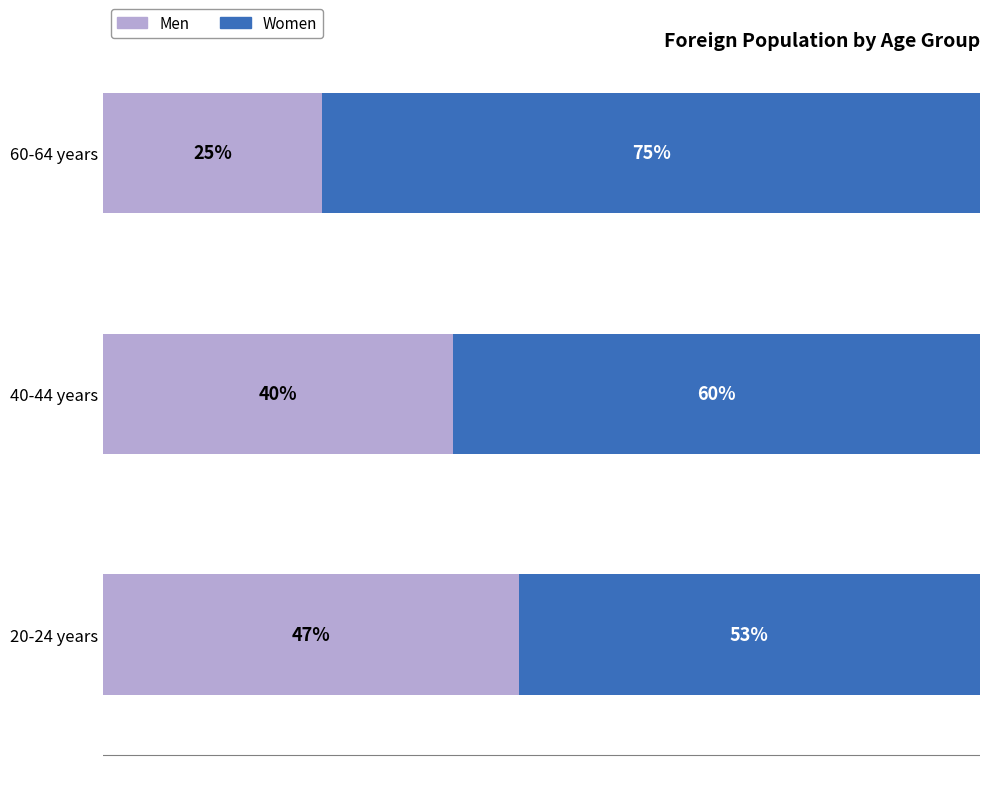

Rank the categories by Men value from lowest to highest.

60-64 years, 40-44 years, 20-24 years